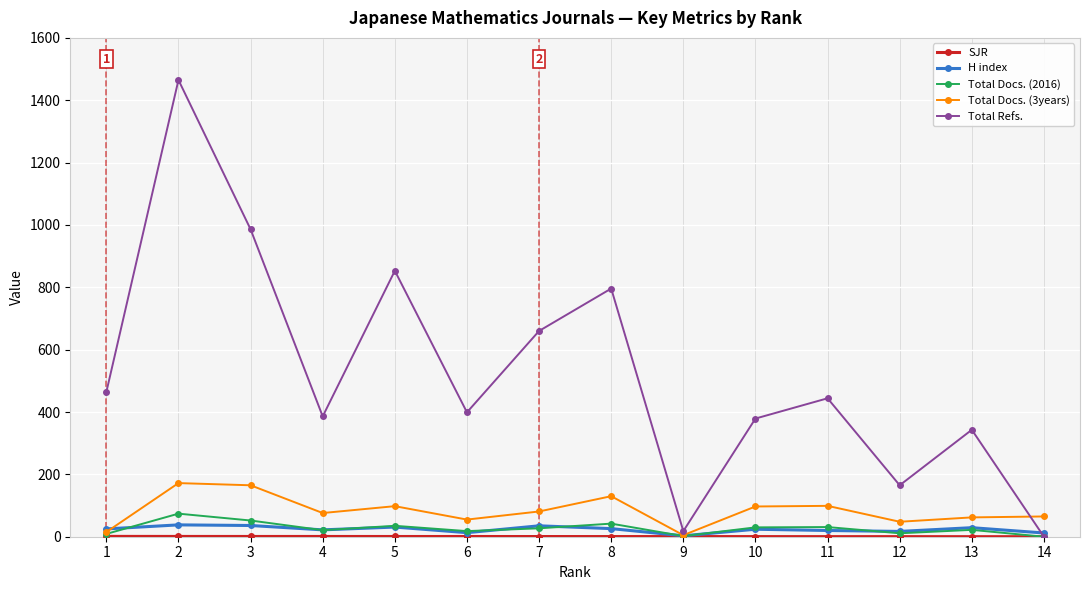

Does the chart display data point markers on the line(s)?

Yes